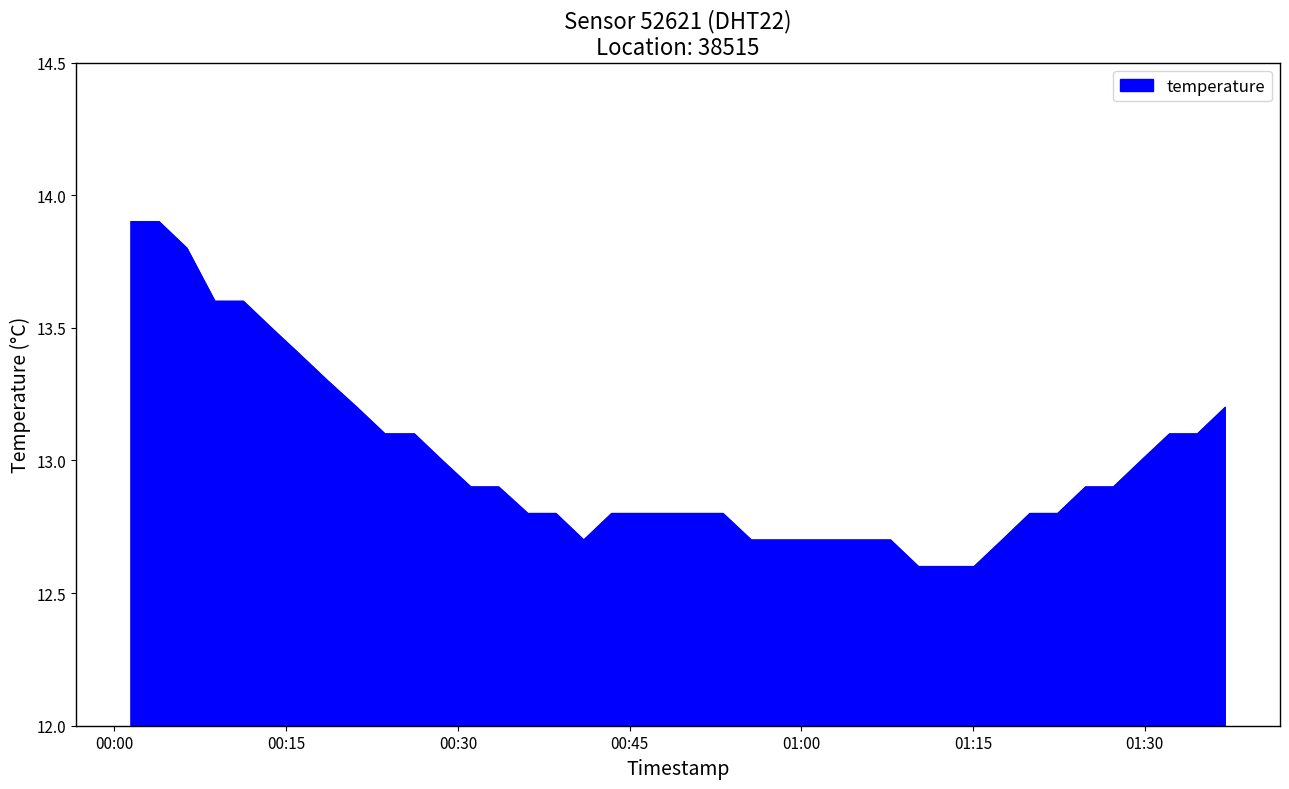

What is the minimum value shown in the chart?

12.6